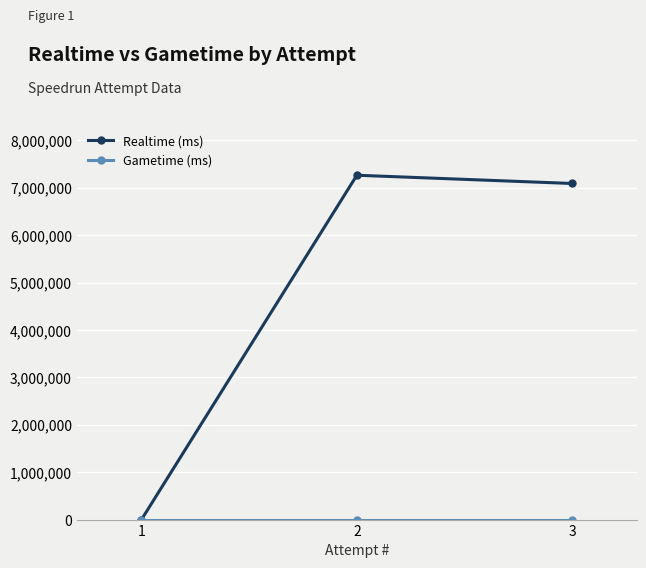

Which series has the largest total across all categories?

Realtime (ms)